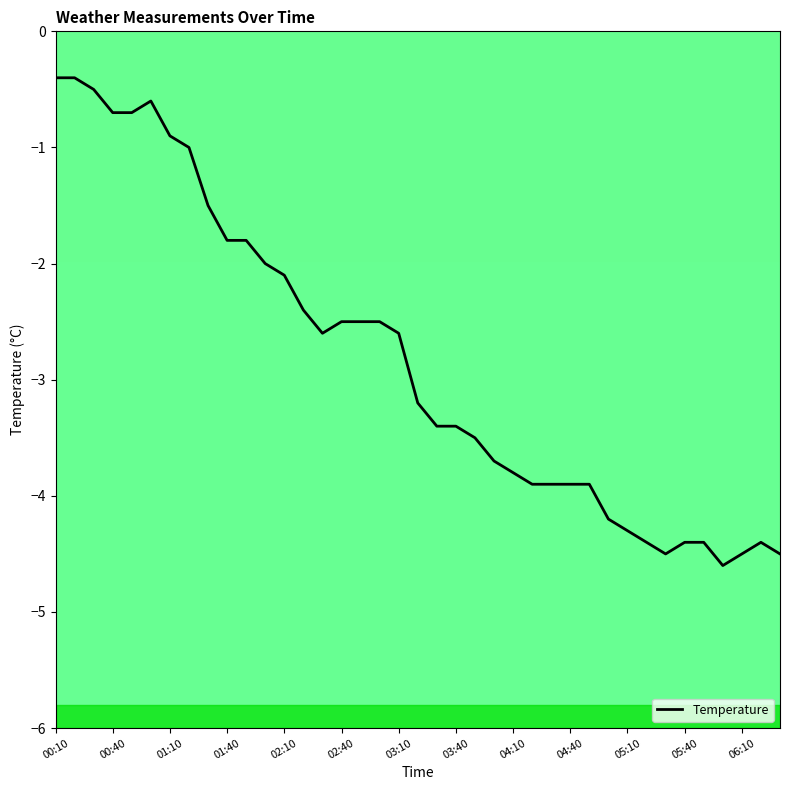

What is the smallest value displayed?

-4.6